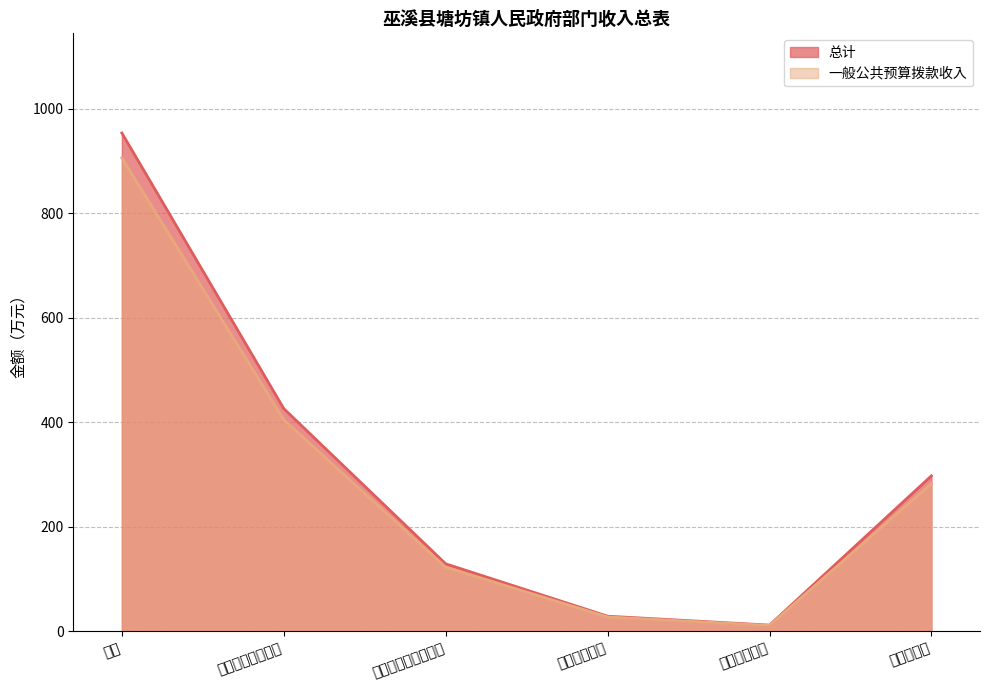

Does the chart have visible grid lines?

Yes